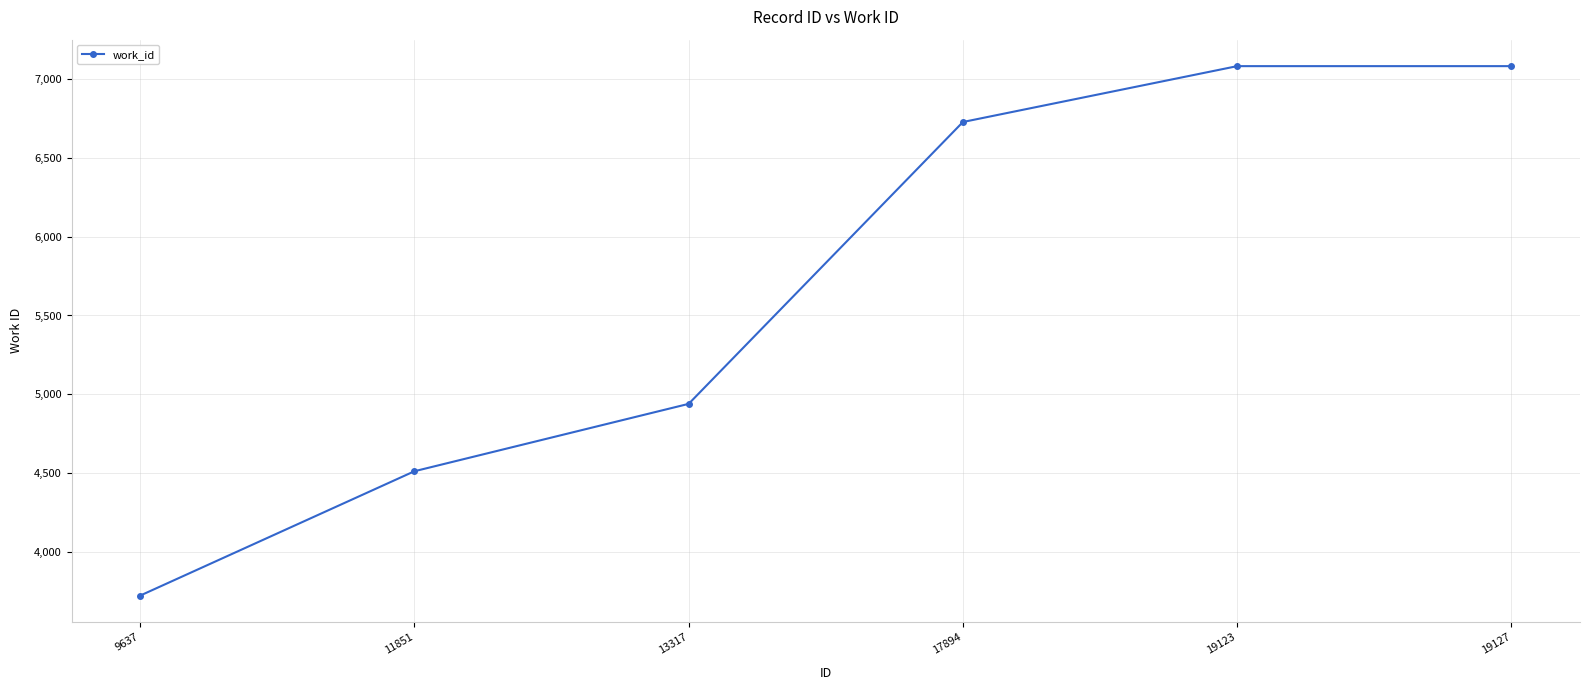

Between 13317 and 17894, which is larger?

17894